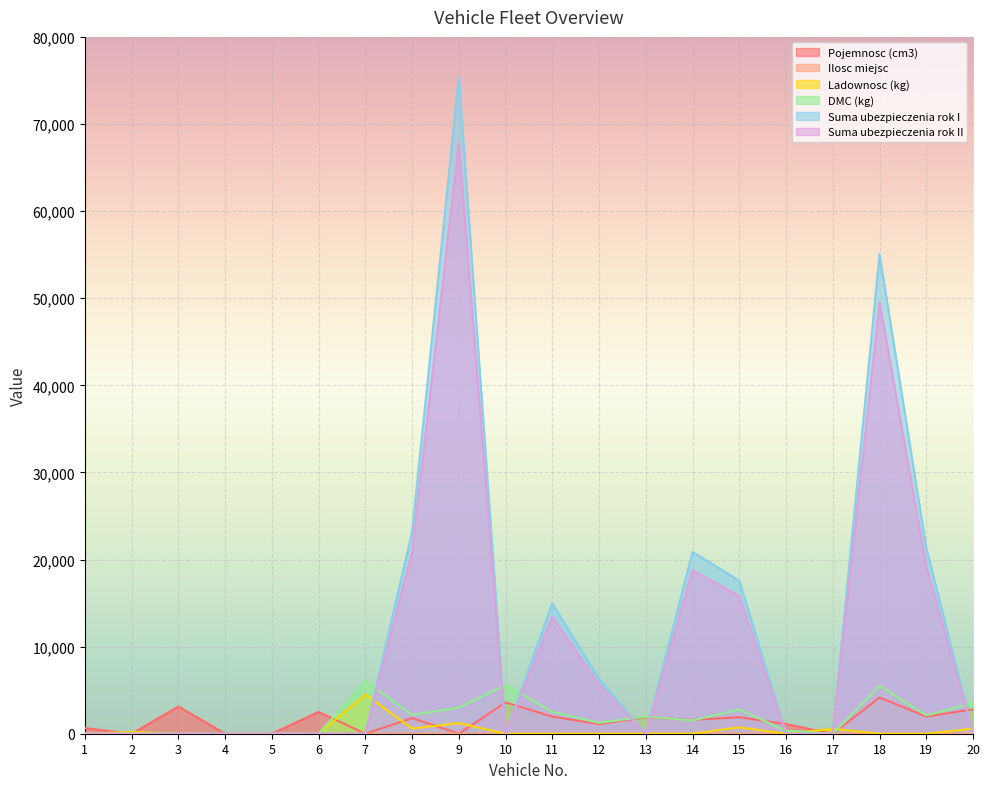

Rank the categories by Pojemnosc (cm3) value from highest to lowest.

18, 10, 3, 20, 6, 11, 19, 13, 15, 8, 14, 12, 16, 1, 2, 4, 5, 7, 9, 17